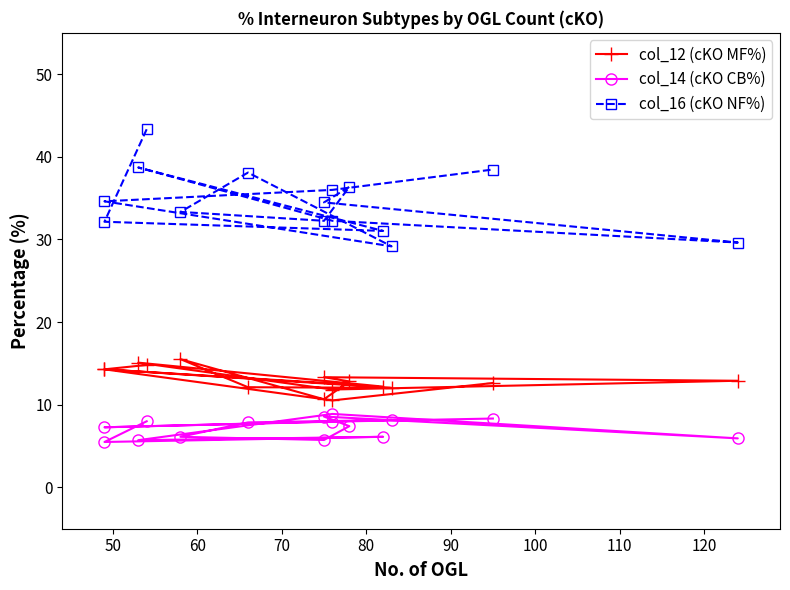

What is the value of the col_16 (cKO NF%) point at the 2nd from the left?

32.1